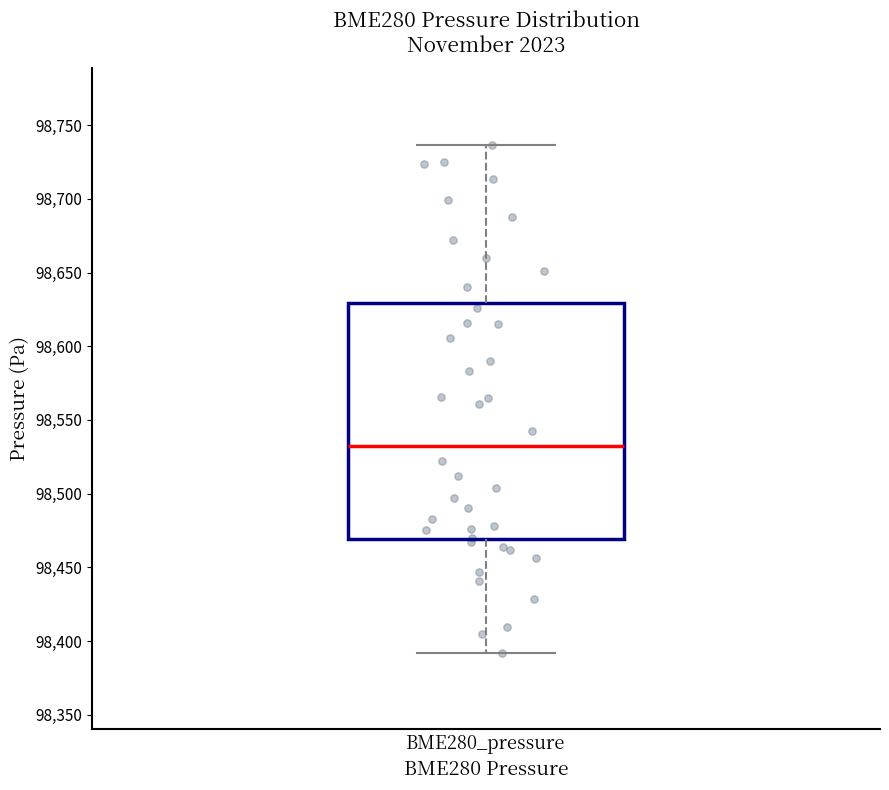

Transcribe this box plot: give where the median line is, the range the box spans, and where the two whiskers end, as read against the y-axis. The values are not printed on the chart, so give them approximately, as read against the axis.

median 98530, box 98470 to 98630, whiskers 98390 to 98735